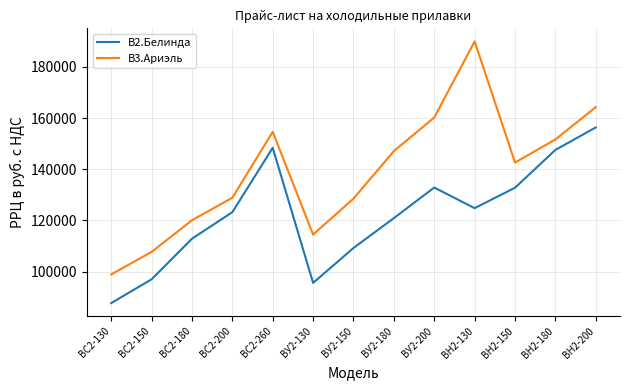

What is the minimum value shown in the chart?

87706.9